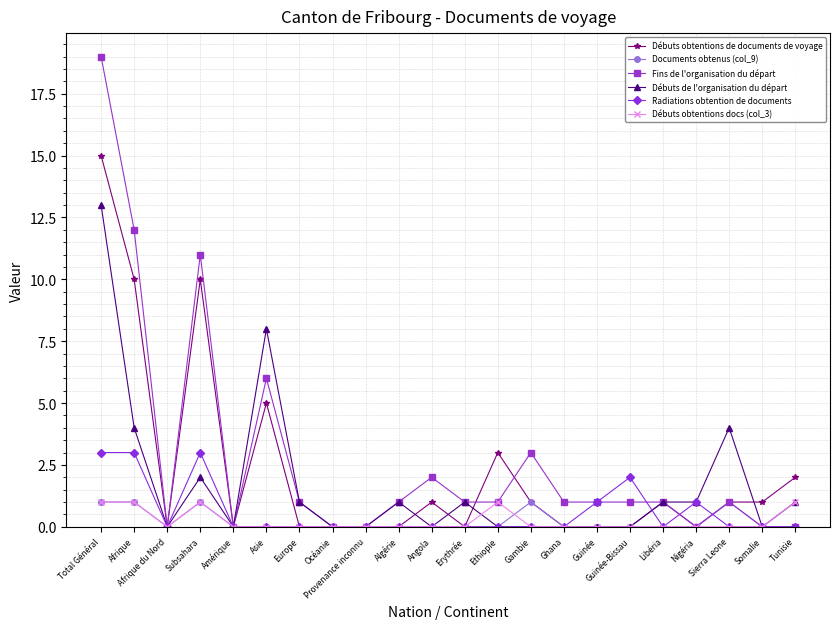

Which series has the largest total across all categories?

Fins de l'organisation du départ